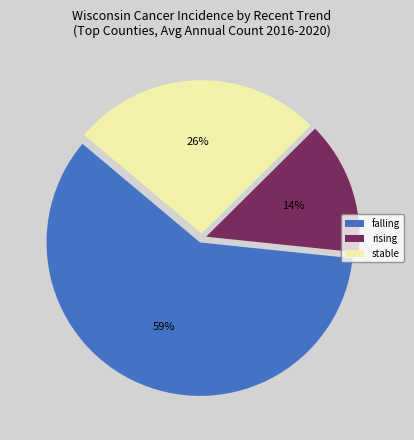

To the nearest percent, what portion does rising represent?

14%